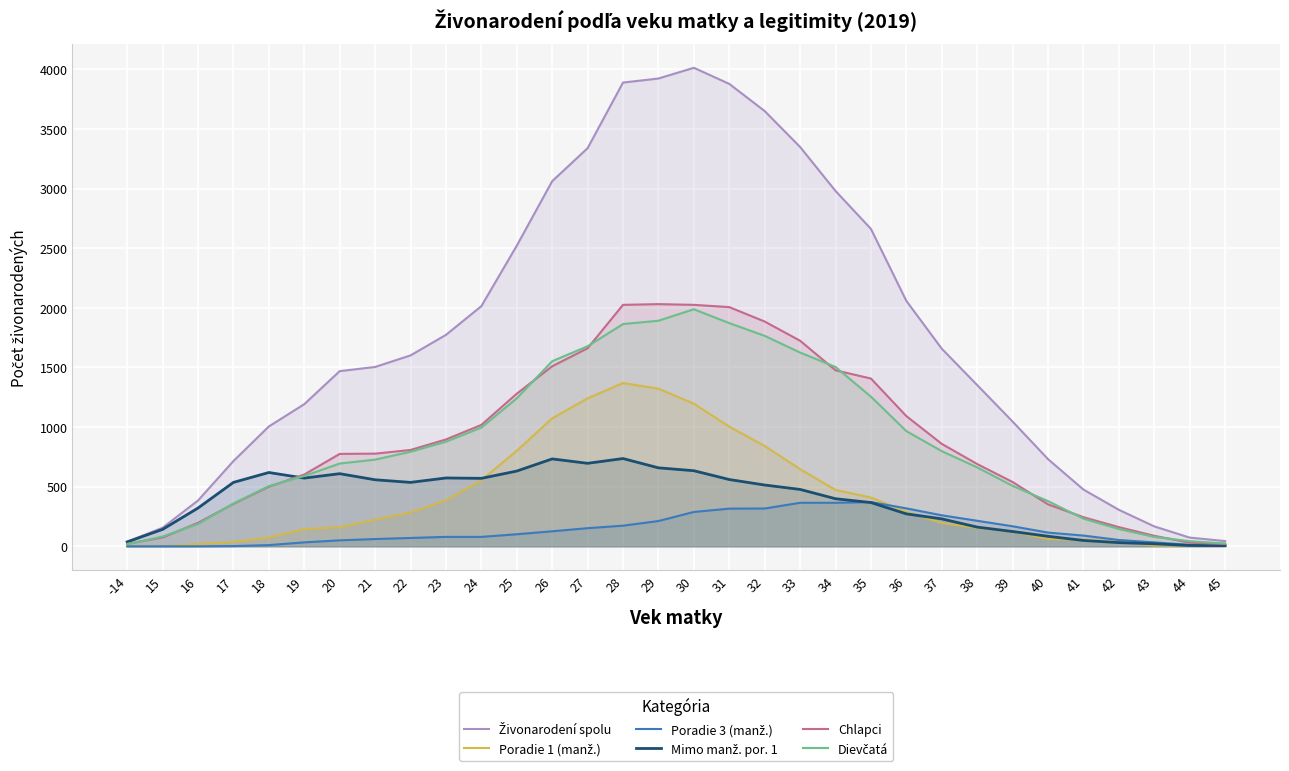

Reading left to right, list all the values displayed in this chart.

Živonarodení spolu: 38	156	384	715	1005	1192	1469	1504	1601	1773	2014	2521	3062	3339	3889	3923	4013	3878	3650	3349	2980	2662	2058	1657	1352	1046	731	476	306	167	73	44
Poradie 1 (manž.): 0	0	19	37	73	144	160	224	284	385	554	801	1073	1241	1369	1322	1196	1004	841	647	473	409	290	195	154	122	61	56	40	6	6	12
Poradie 3 (manž.): 0	0	0	2	10	33	50	61	70	79	79	101	126	152	173	212	288	316	317	365	365	371	318	260	214	168	115	90	53	33	12	6
Mimo manž. por. 1: 37	142	321	536	619	572	609	558	536	573	570	631	733	696	736	658	634	560	514	477	399	367	272	230	161	124	84	49	31	21	7	6
Chlapci: 21	74	197	356	500	602	775	777	808	896	1018	1280	1510	1661	2025	2031	2025	2006	1885	1724	1476	1407	1092	859	690	539	352	244	161	88	30	20
Dievčatá: 17	82	187	359	505	590	694	727	793	877	996	1241	1552	1678	1864	1892	1988	1872	1765	1625	1504	1255	966	798	662	507	379	232	145	79	43	24